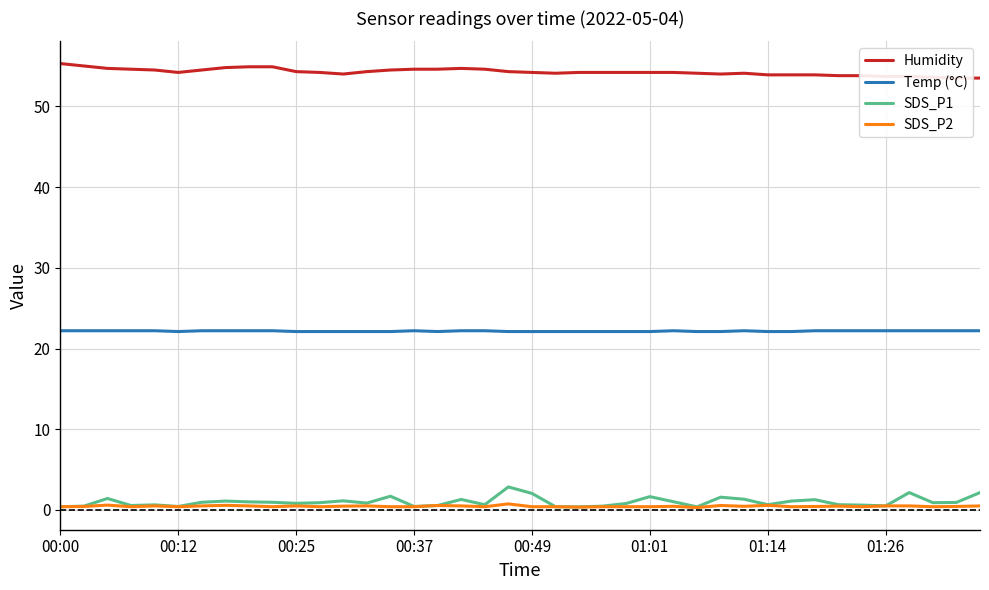

What is the difference between the maximum and second lowest values in the SDS_P1 series?

2.5